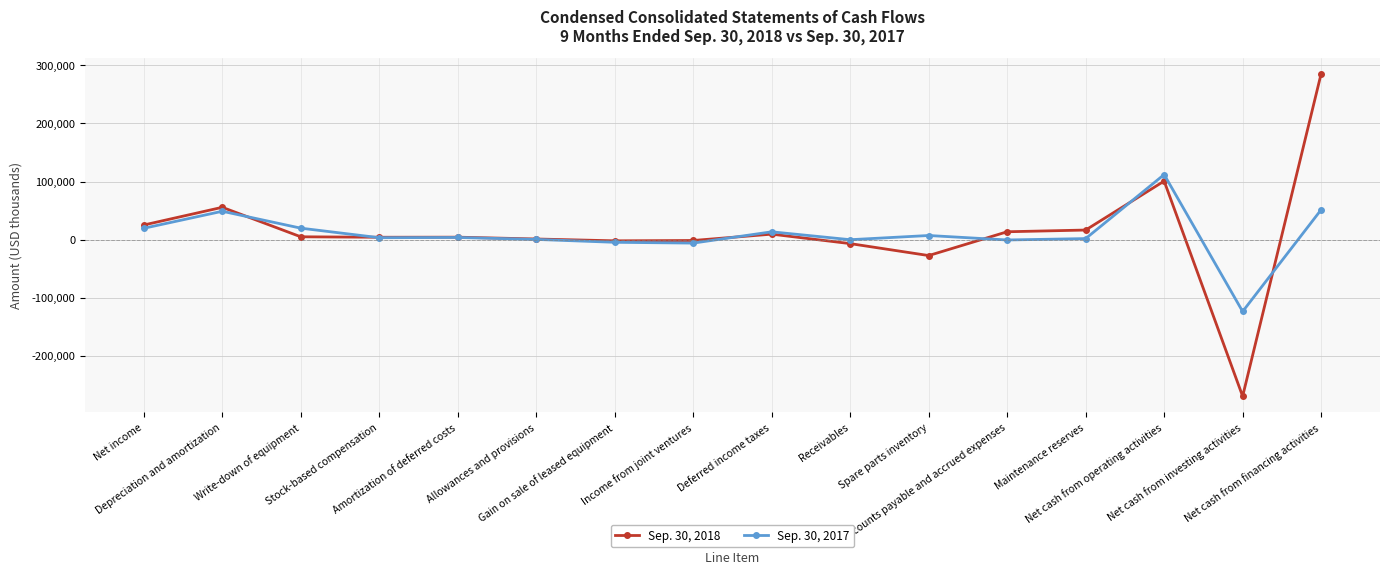

Is the value of Sep. 30, 2018 at Net cash from investing activities greater than the value of Sep. 30, 2017 at Net cash from operating activities?

No